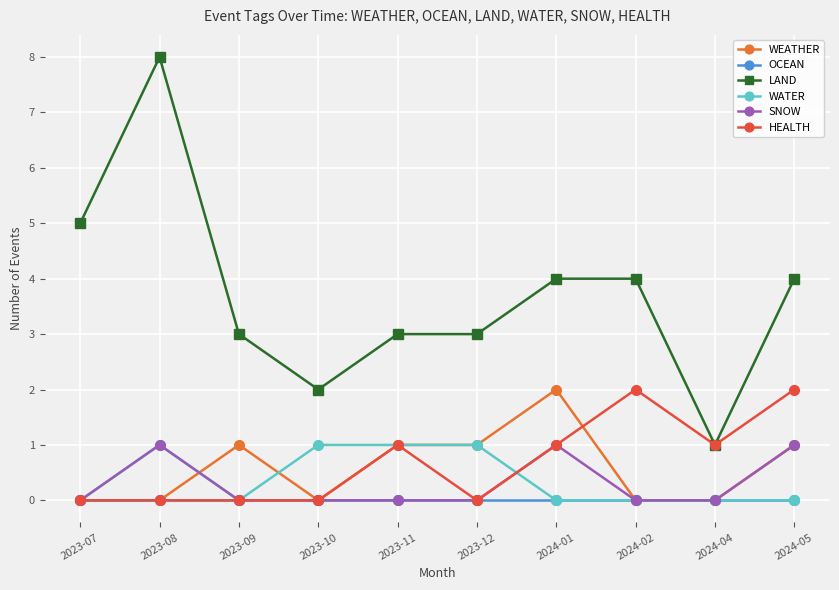

Which series has the largest range (max minus min)?

LAND